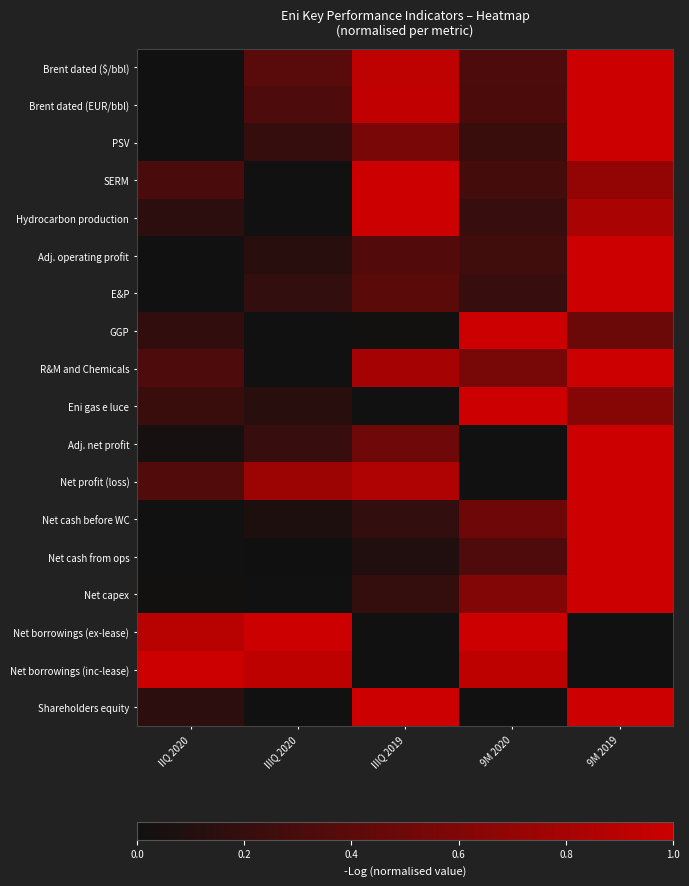

At how many categories does at least one series exceed 0?

5